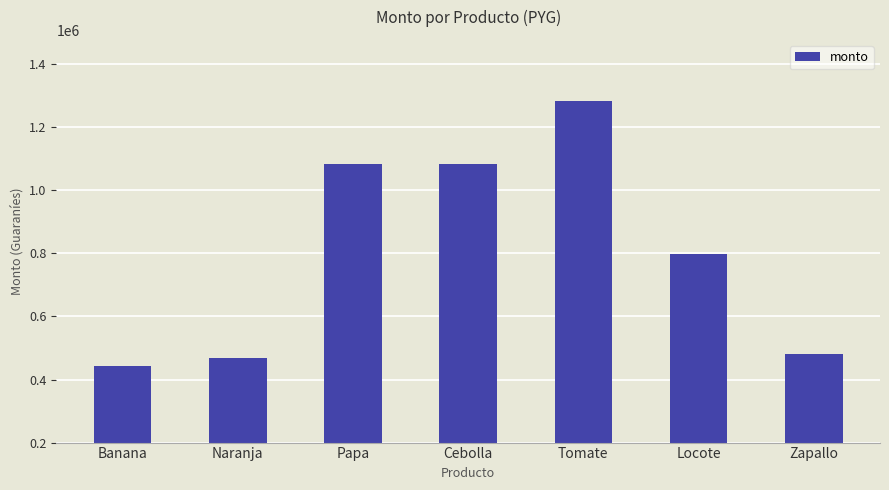

What position from the right is Banana?

7